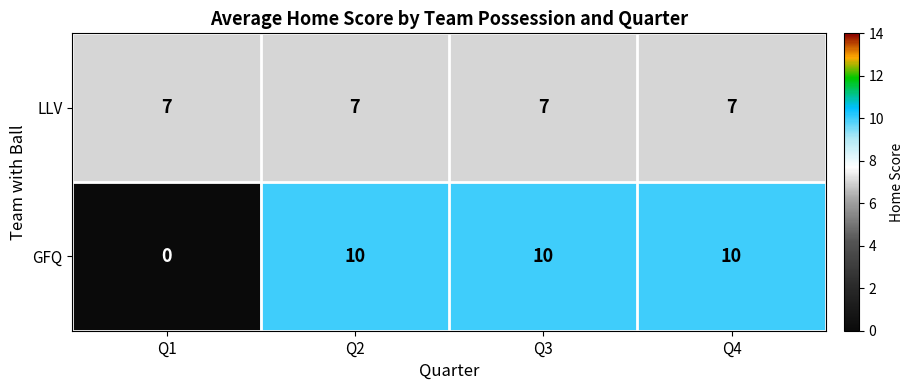

Between Q1 and Q3, which series saw the biggest shift?

GFQ